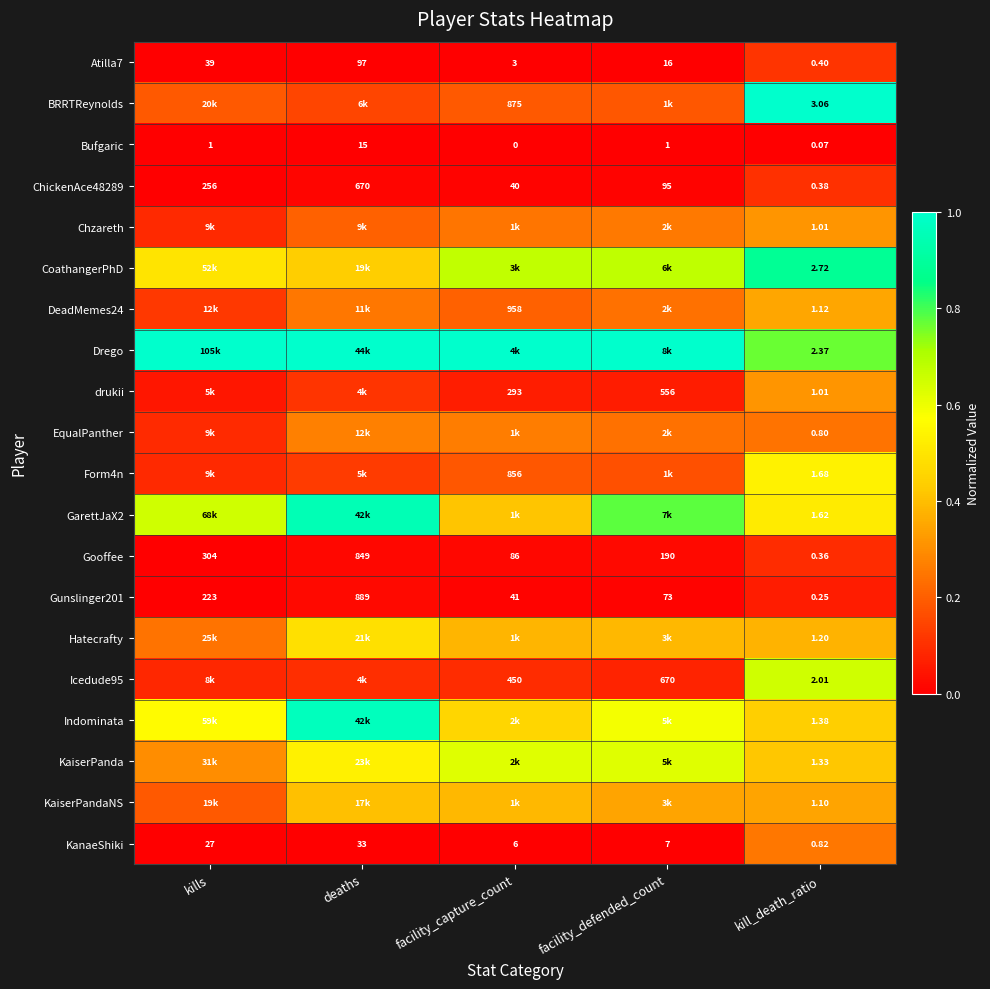

At which label is KanaeShiki closest to 16?

facility_defended_count